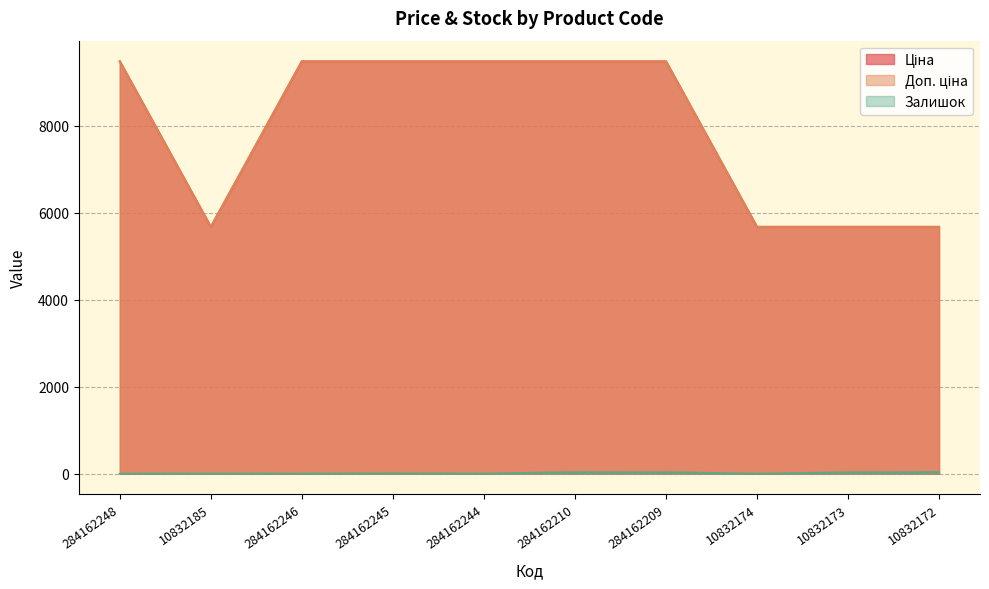

List the series in order of their peak value, highest first.

Ціна, Доп. ціна, Залишок